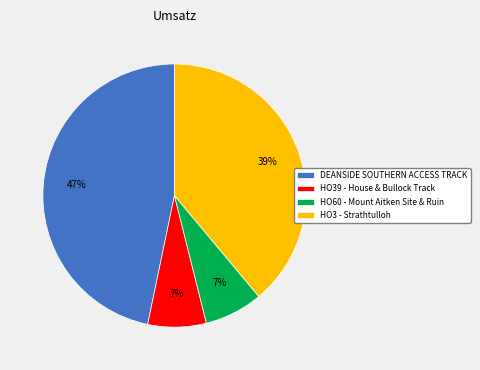

What percentage is the HO39 - House & Bullock Track slice, to the nearest percent?

7%